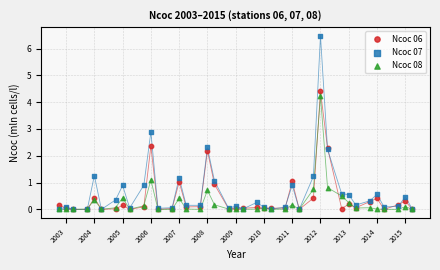

Across all series, what Y value is closest to 3?

2.9